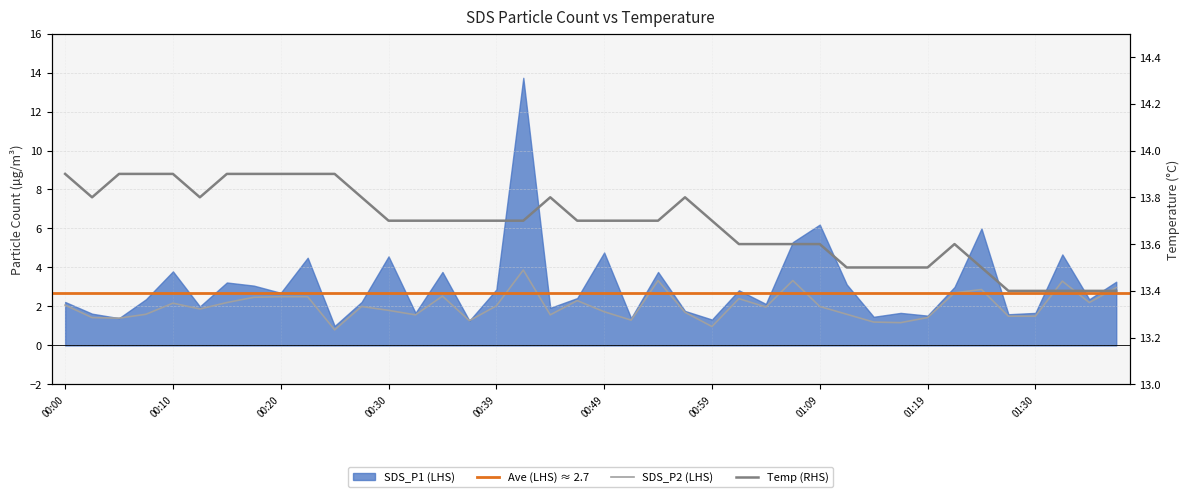

At which category does SDS_P2 reach its first local peak?

00:10